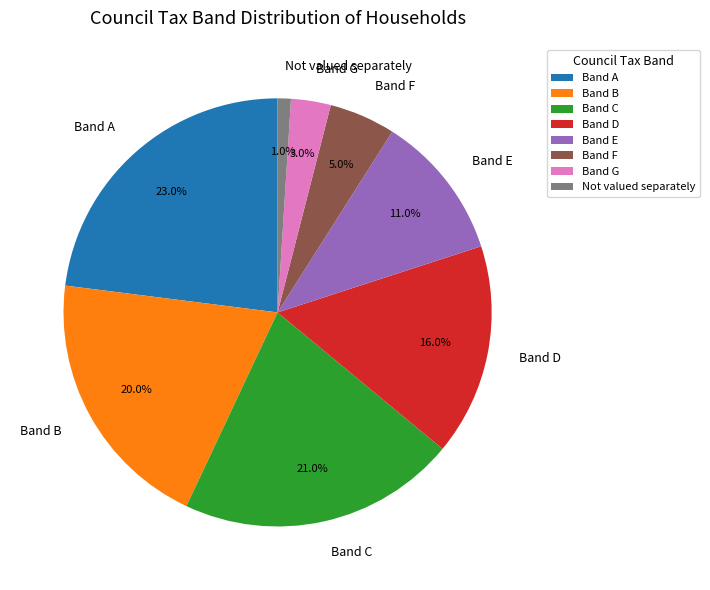

Is there any slice that represents more than half of the pie?

No